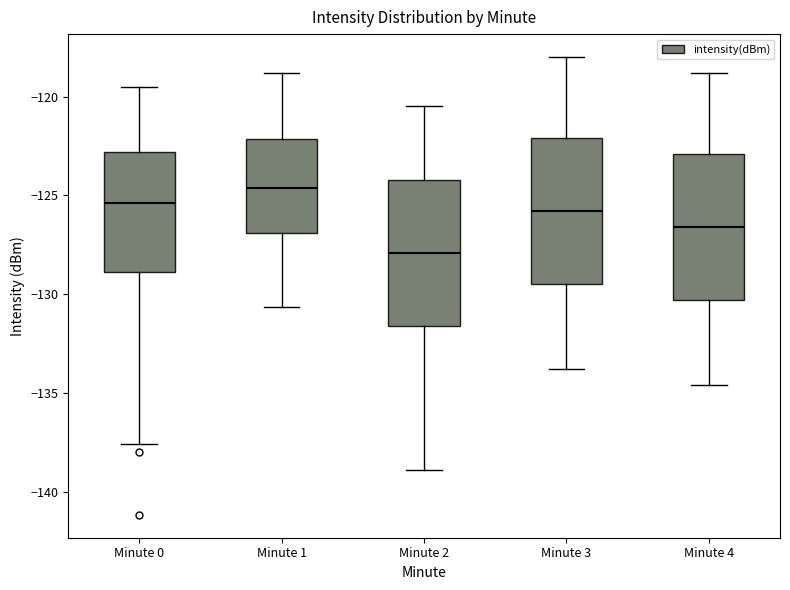

Where does the lower whisker of the box for Minute 1 end on the y-axis? The values are not printed on the chart, so give them approximately, as read against the axis.

-130.5